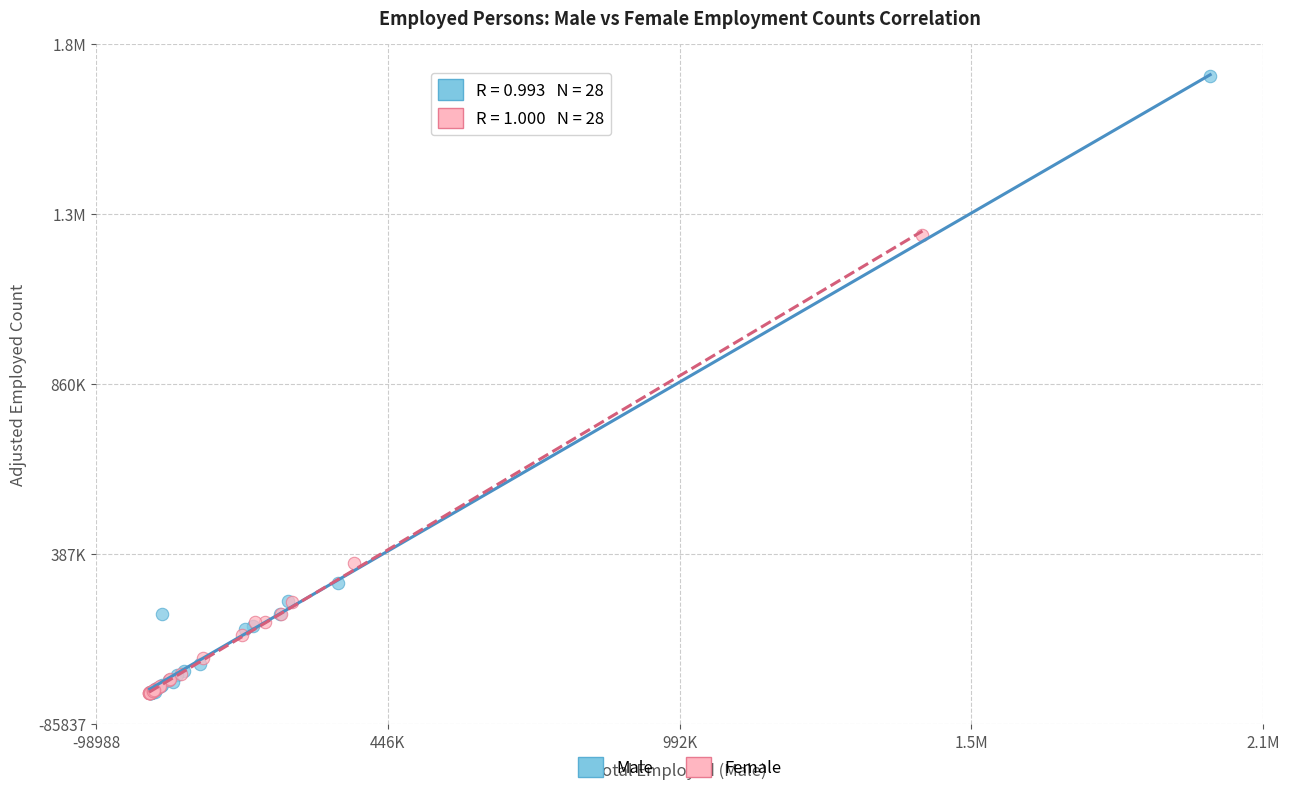

What are all the series names shown in the legend?

Male, Female